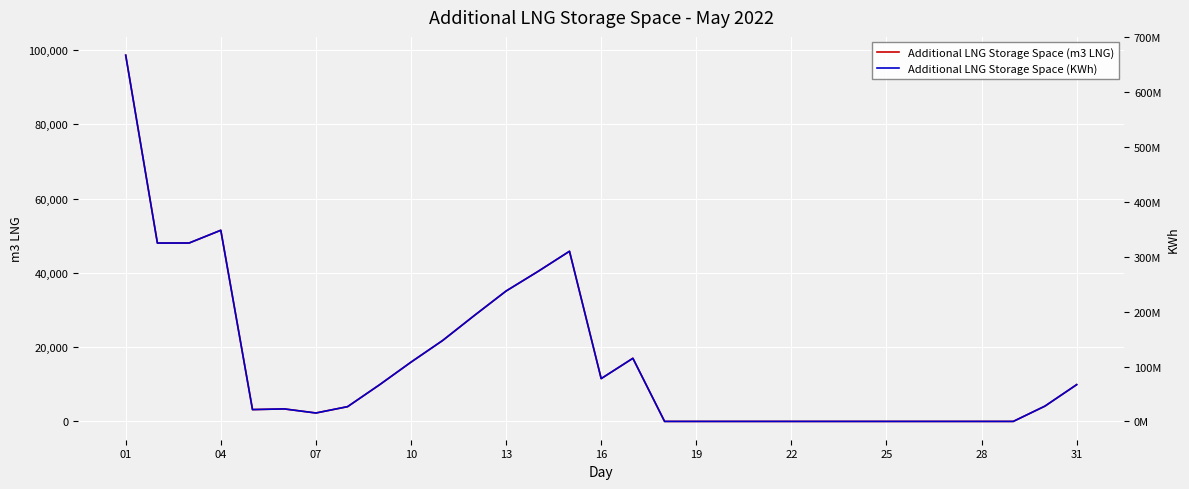

True or false: Additional LNG Storage Space (KWh) and Additional LNG Storage Space (m3 LNG) intersect in this chart.

False